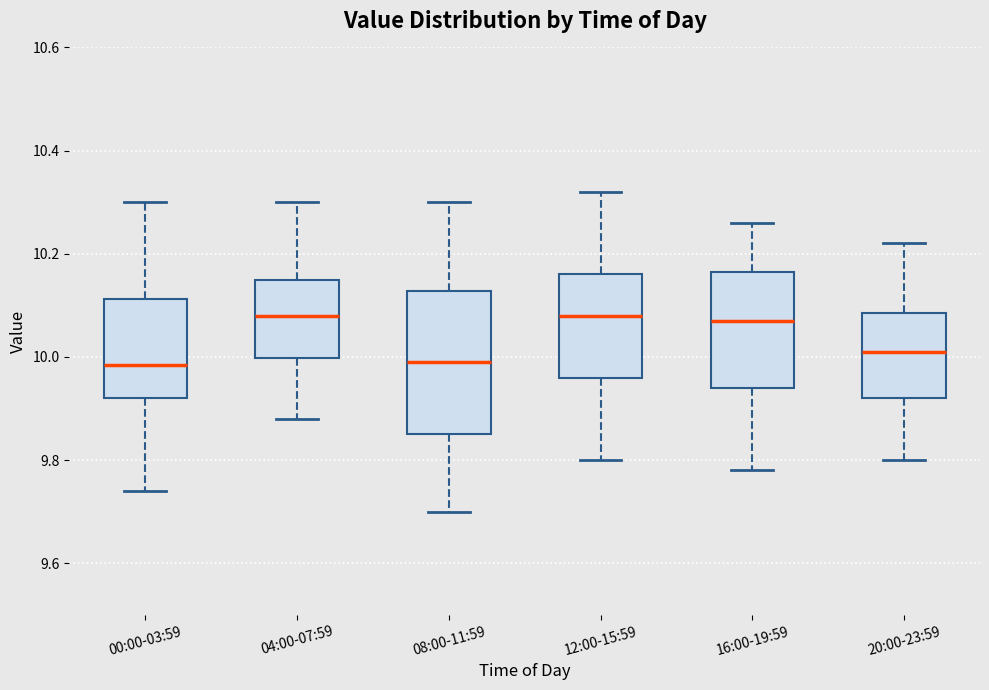

Where is the lower edge of the box for 20:00-23:59 on the y-axis? The values are not printed on the chart, so give them approximately, as read against the axis.

9.92